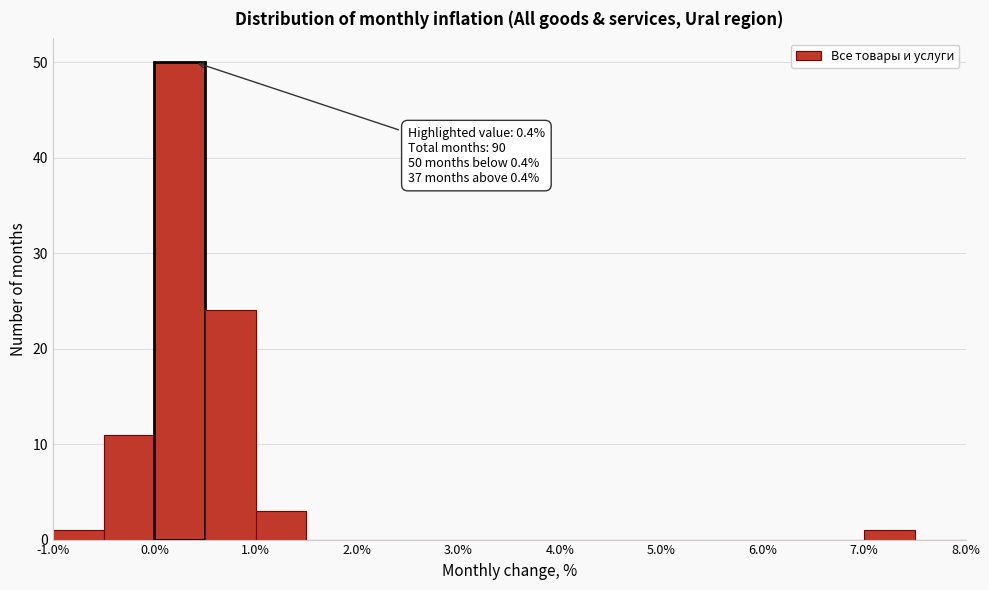

Which range on the x-axis has the tallest bar?

0.0 to 0.5